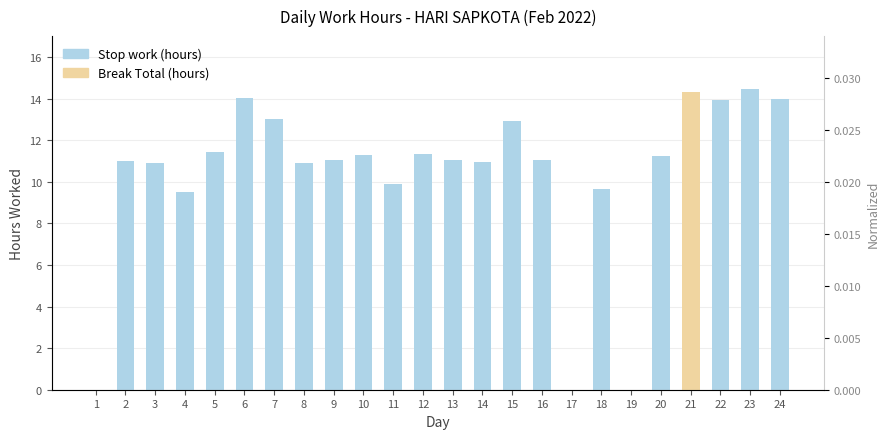

What is the sum of the Stop work (hours) values at 24 and 2?

25.0